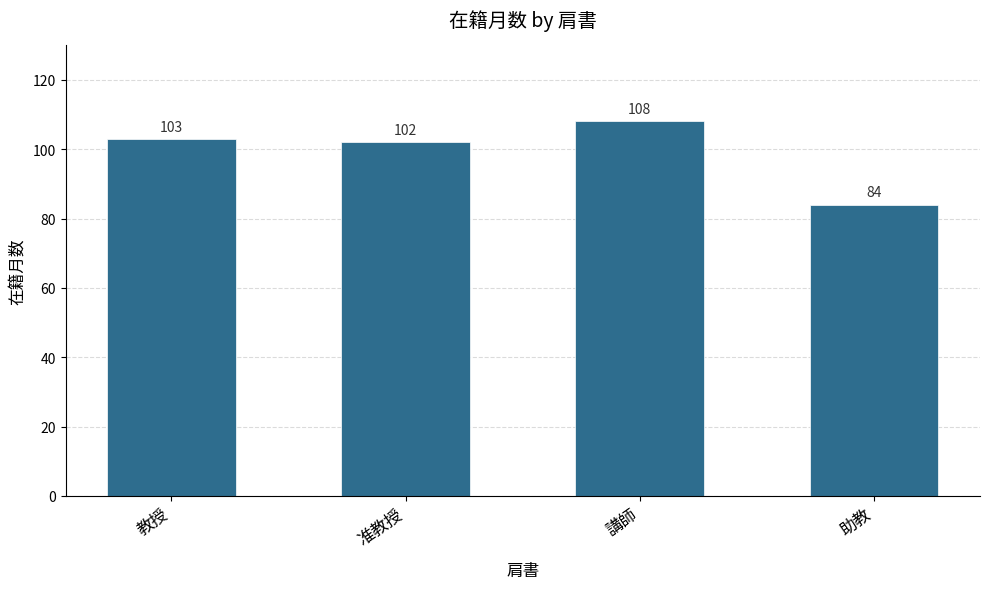

List the labels in order of value, smallest first.

助教, 准教授, 教授, 講師